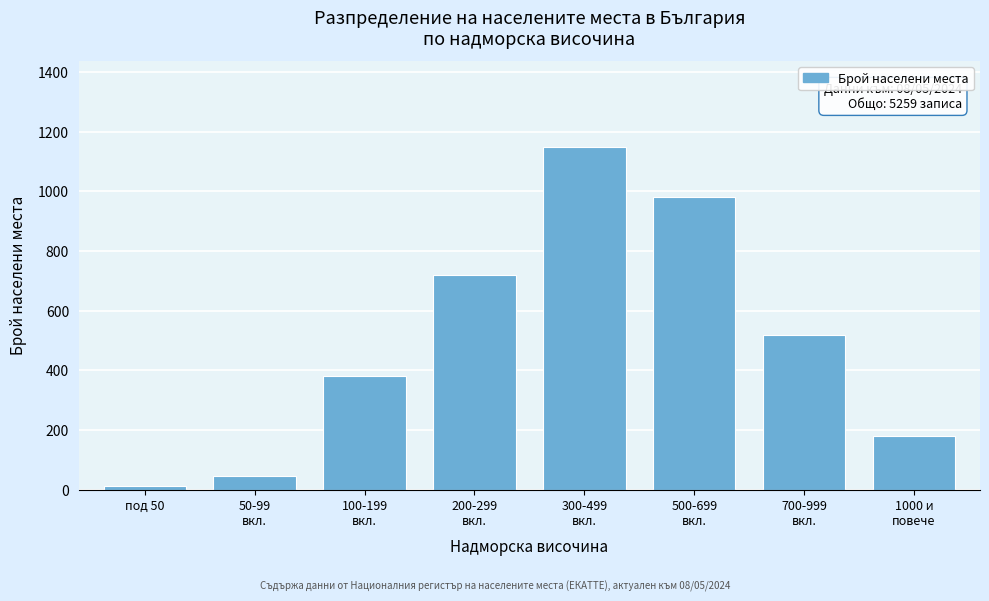

Reading left to right, transcribe all the data shown in this chart.

12	45	380	720	1150	980	520	180